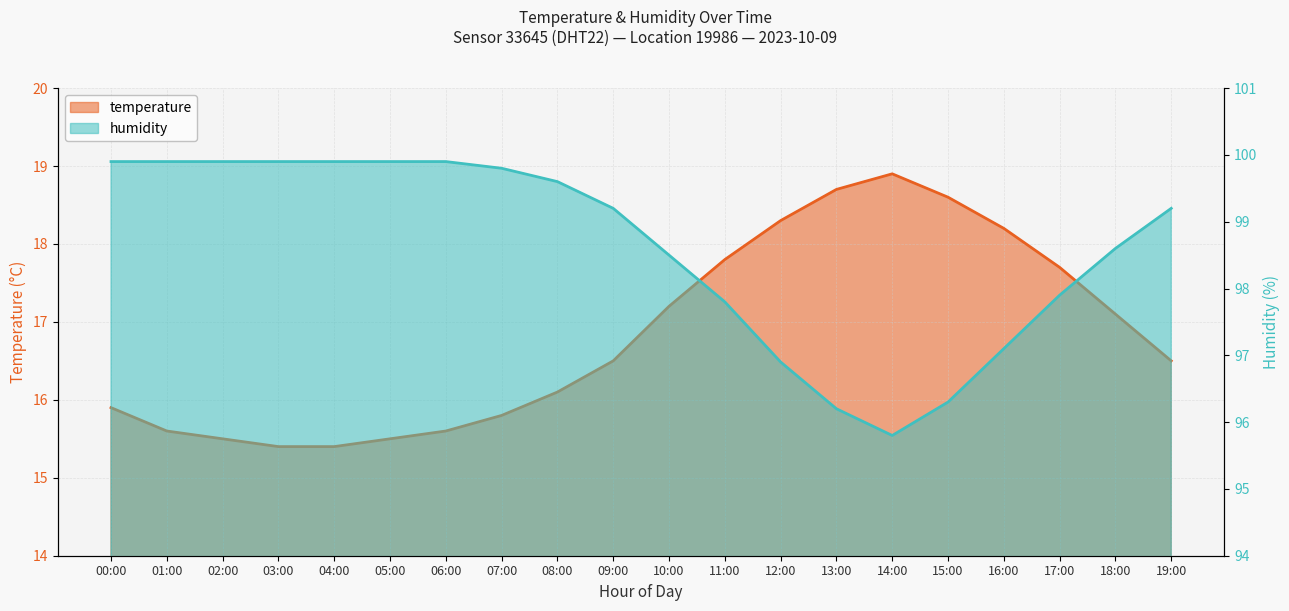

Between 07:00 and 19:00, which is larger?

19:00